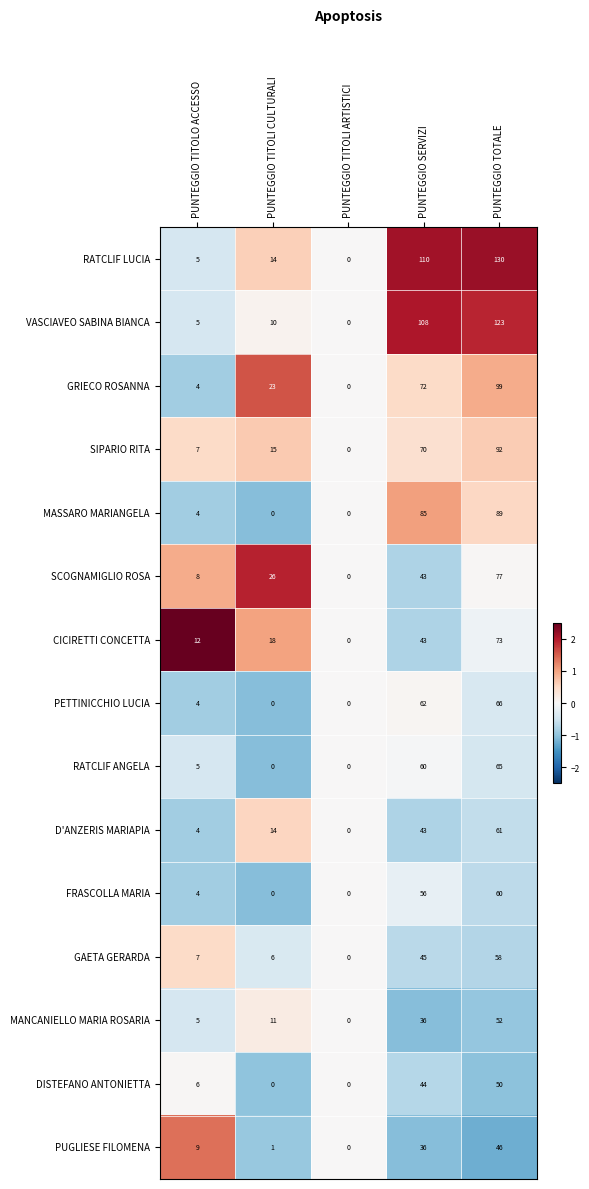

What is the smallest value displayed?

0